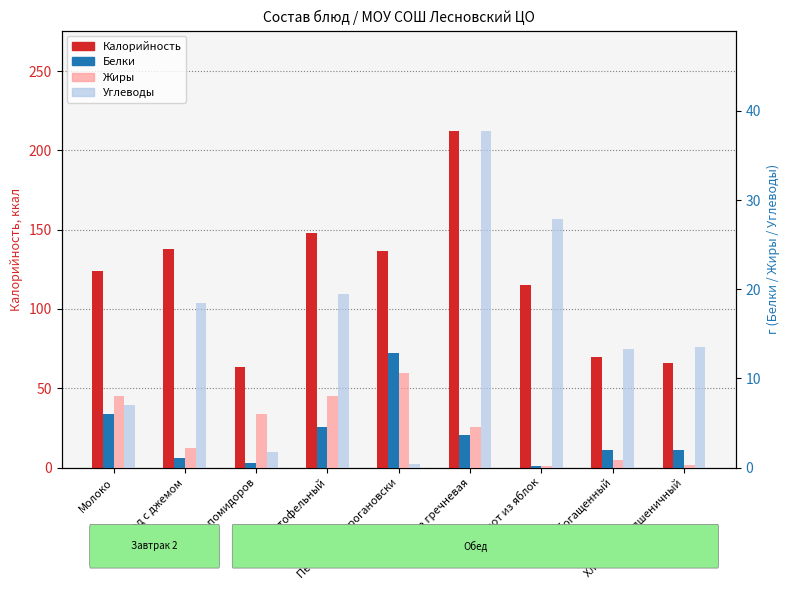

True or false: Углеводы has a value of 37.7 at Каша гречневая.

True